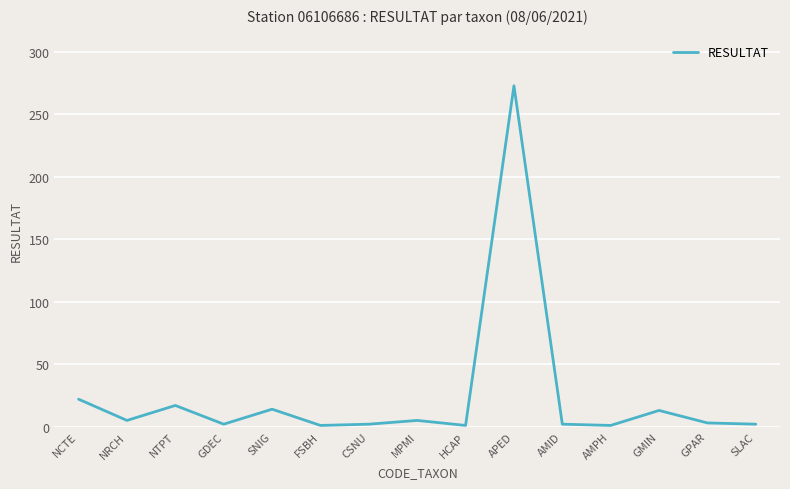

Where is the data nearest to the value 137?

NCTE